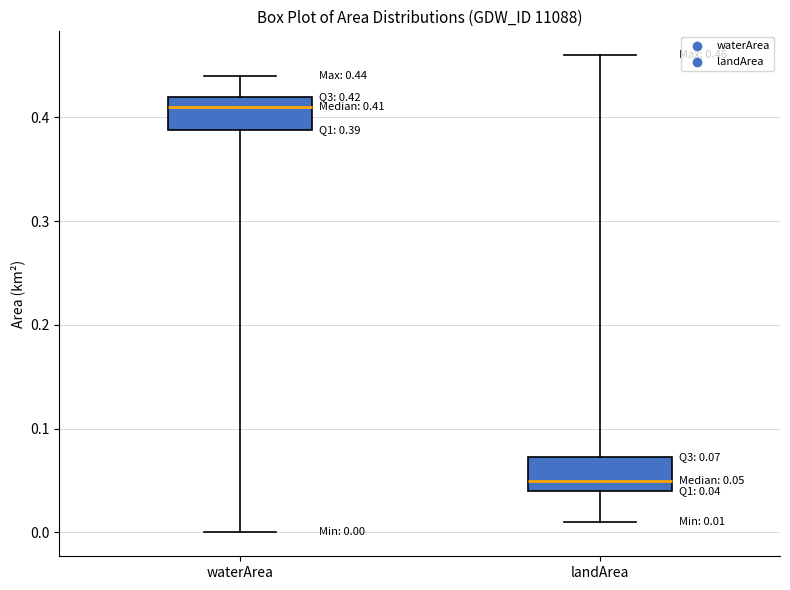

Which box's median line is the highest?

waterArea